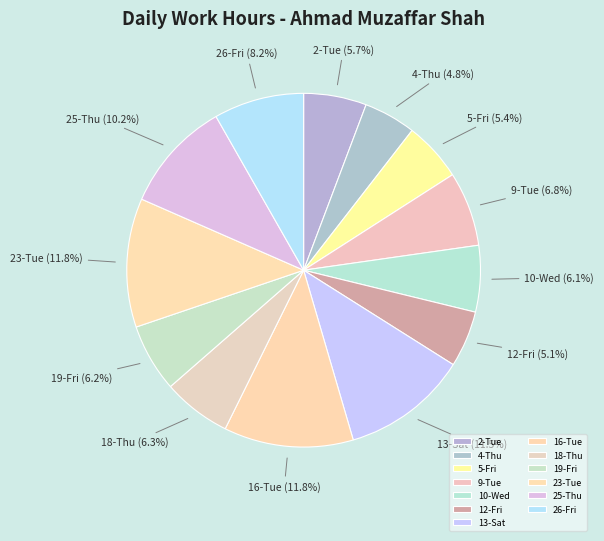

Approximately how many times larger is the value at 5-Fri compared to 12-Fri?

1.1